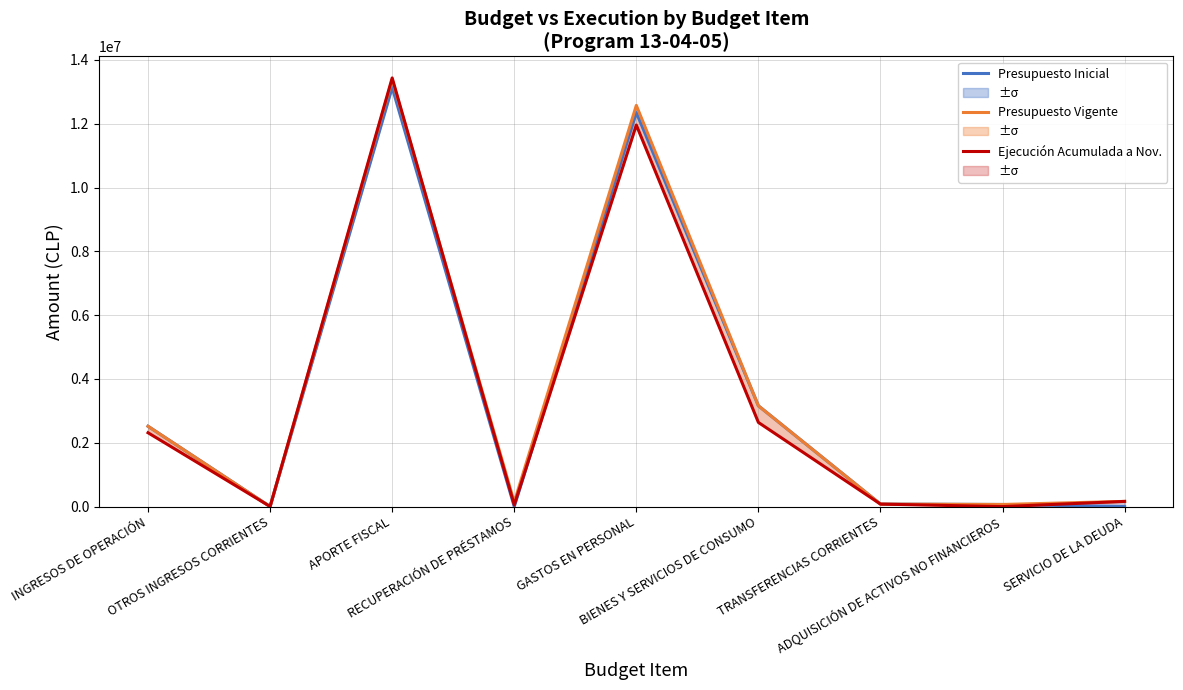

In Presupuesto Inicial, how many points are lower than both neighbors (excluding endpoints)?

2